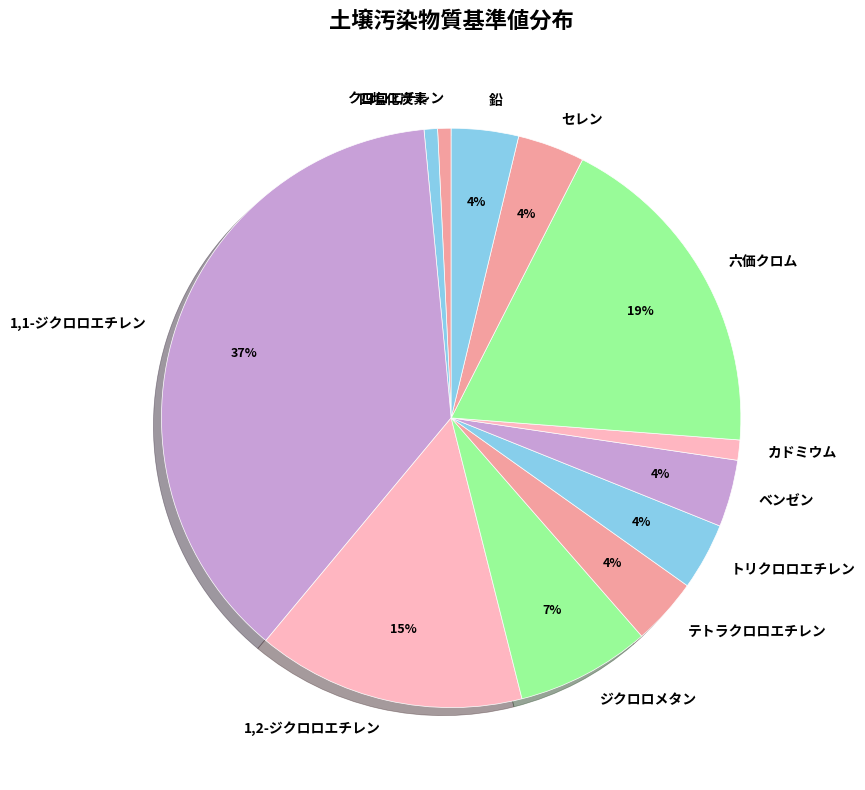

To the nearest percent, what percentage of the pie is 鉛?

4%